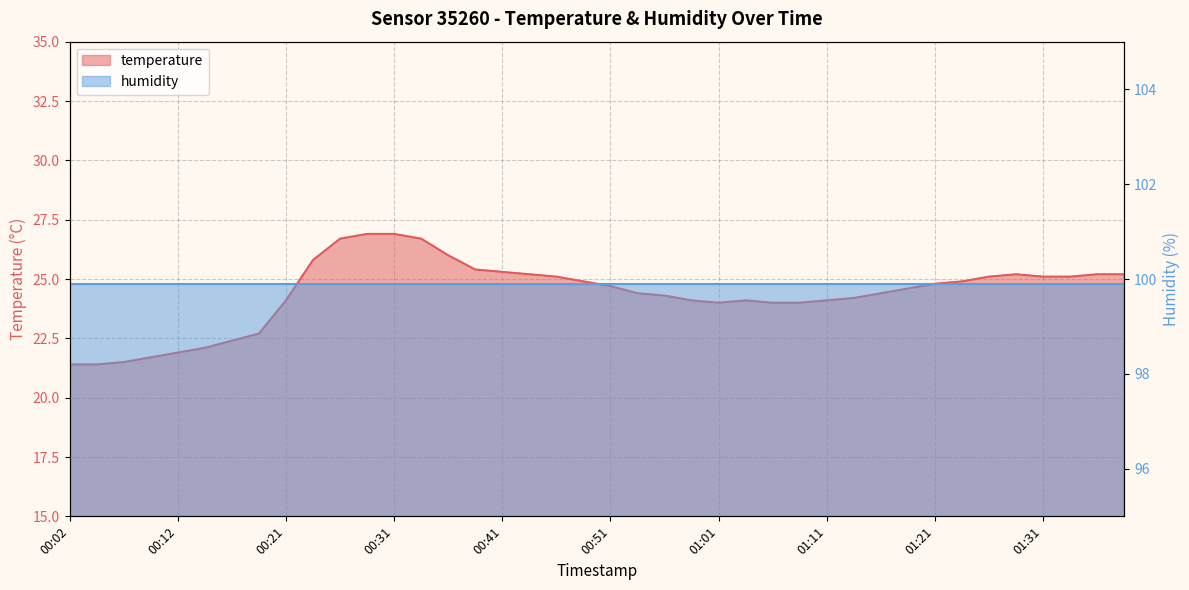

How many interior local peaks (higher than both neighbors) does the data have?

2